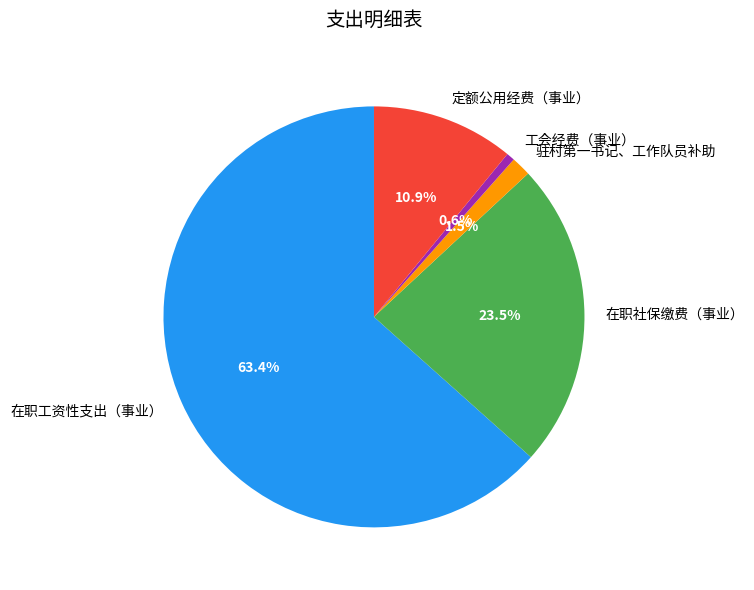

Which category has the biggest portion of the pie?

在职工资性支出（事业）